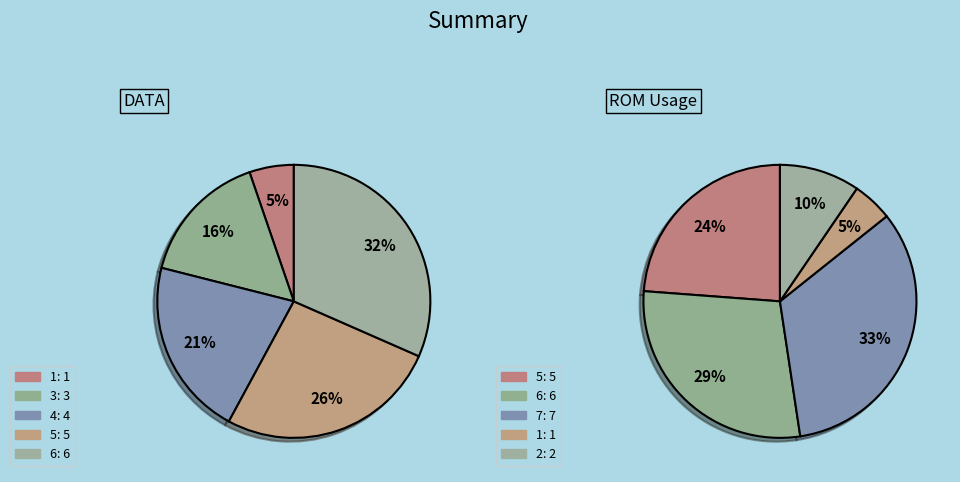

Is 3 the majority of the pie?

No